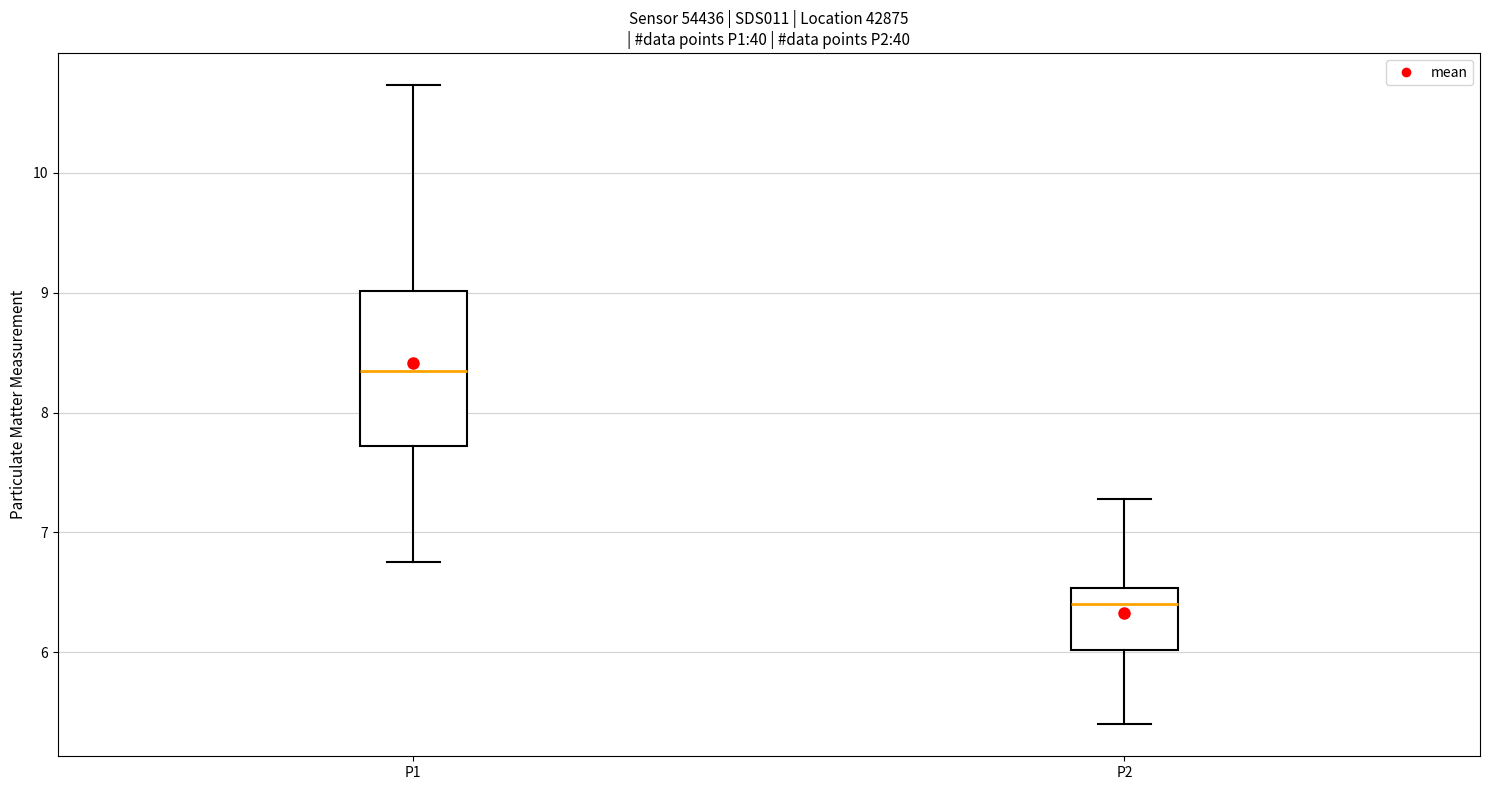

Reading left to right, transcribe this box plot: for each box, give where its median line is, the range the box spans, and where its two whiskers end, as read against the y-axis. The values are not printed on the chart, so give them approximately, as read against the axis.

P1: median 8.4, box 7.7 to 9.0, whiskers 6.8 to 10.7
P2: median 6.4, box 6.0 to 6.5, whiskers 5.4 to 7.3